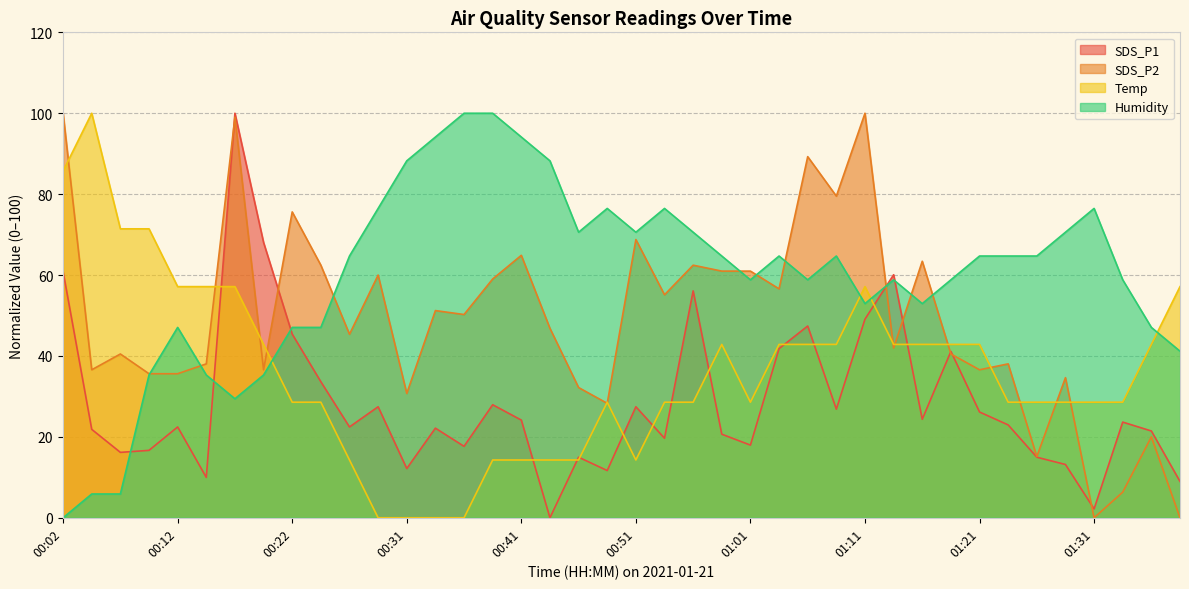

Reading right to left, list all the values displayed in this chart.

SDS_P1: 01:38=9.0	01:35=21.5	01:33=23.7	01:31=2.2	01:28=13.2	01:26=15.0	01:23=23.0	01:21=26.1	01:18=41.1	01:16=24.4	01:13=60.1	01:11=49.1	01:08=26.8	01:06=47.4	01:03=41.8	01:01=18.0	00:58=20.7	00:56=56.1	00:53=19.7	00:51=27.4	00:49=11.7	00:46=15.0	00:44=0.0	00:41=24.2	00:39=27.9	00:36=17.7	00:34=22.2	00:31=12.2	00:29=27.4	00:26=22.5	00:24=33.6	00:22=45.4	00:19=68.1	00:17=100.0	00:14=10.0	00:12=22.5	00:09=16.7	00:07=16.2	00:04=21.9	00:02=60.9
SDS_P2: 01:38=0.0	01:35=20.0	01:33=6.3	01:31=0.0	01:28=34.6	01:26=15.1	01:23=38.0	01:21=36.6	01:18=40.5	01:16=63.4	01:13=42.0	01:11=100.0	01:08=79.5	01:06=89.3	01:03=56.6	01:01=61.0	00:58=61.0	00:56=62.4	00:53=55.1	00:51=68.8	00:49=28.3	00:46=32.2	00:44=46.8	00:41=64.9	00:39=59.0	00:36=50.2	00:34=51.2	00:31=30.7	00:29=60.0	00:26=45.4	00:24=62.4	00:22=75.6	00:19=36.6	00:17=99.0	00:14=38.0	00:12=35.6	00:09=35.6	00:07=40.5	00:04=36.6	00:02=100.0
Temp: 01:38=57.1	01:35=42.9	01:33=28.6	01:31=28.6	01:28=28.6	01:26=28.6	01:23=28.6	01:21=42.9	01:18=42.9	01:16=42.9	01:13=42.9	01:11=57.1	01:08=42.9	01:06=42.9	01:03=42.9	01:01=28.6	00:58=42.9	00:56=28.6	00:53=28.6	00:51=14.3	00:49=28.6	00:46=14.3	00:44=14.3	00:41=14.3	00:39=14.3	00:36=0.0	00:34=0.0	00:31=0.0	00:29=0.0	00:26=14.3	00:24=28.6	00:22=28.6	00:19=42.9	00:17=57.1	00:14=57.1	00:12=57.1	00:09=71.4	00:07=71.4	00:04=100.0	00:02=85.7
Humidity: 01:38=41.2	01:35=47.1	01:33=58.8	01:31=76.5	01:28=70.6	01:26=64.7	01:23=64.7	01:21=64.7	01:18=58.8	01:16=52.9	01:13=58.8	01:11=52.9	01:08=64.7	01:06=58.8	01:03=64.7	01:01=58.8	00:58=64.7	00:56=70.6	00:53=76.5	00:51=70.6	00:49=76.5	00:46=70.6	00:44=88.2	00:41=94.1	00:39=100.0	00:36=100.0	00:34=94.1	00:31=88.2	00:29=76.5	00:26=64.7	00:24=47.1	00:22=47.1	00:19=35.3	00:17=29.4	00:14=35.3	00:12=47.1	00:09=35.3	00:07=5.9	00:04=5.9	00:02=0.0